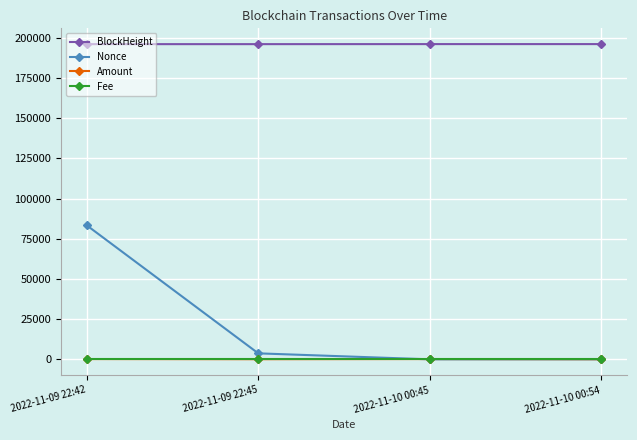

What value does the BlockHeight series have at 2022-11-09 22:42?

196141.0